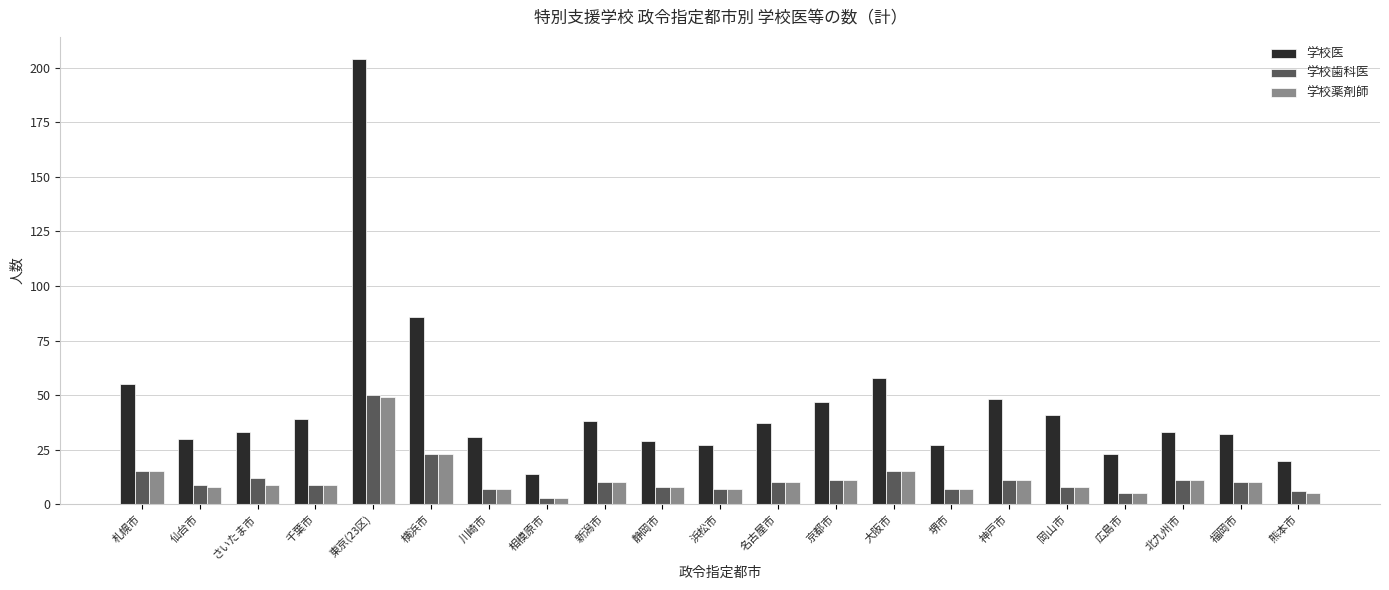

The 学校歯科医 series shows 12 at さいたま市. True or false?

True